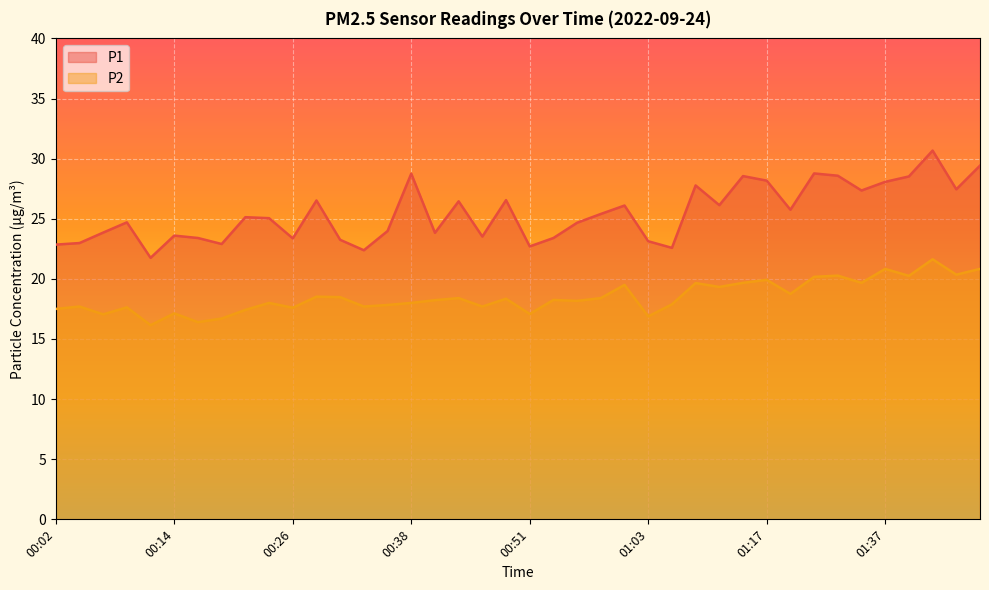

At which category is the sum across all series the highest?

01:42